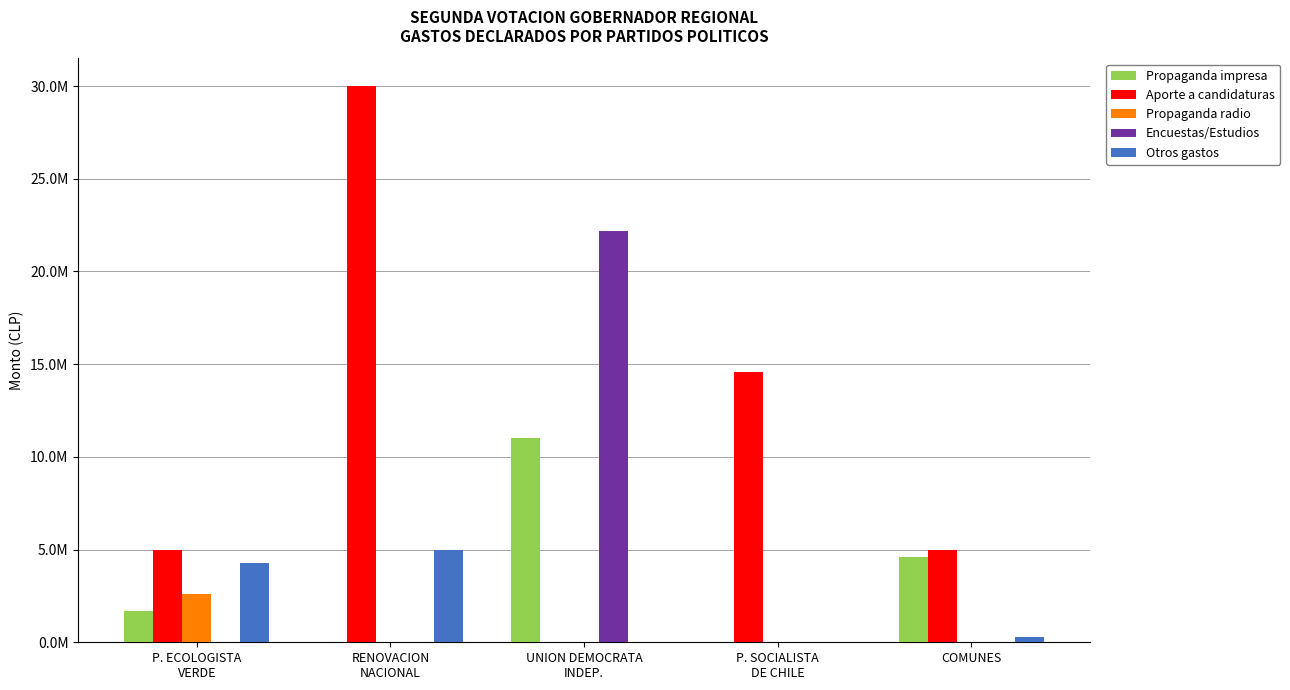

Which label corresponds to the smallest value in the chart?

RENOVACION
NACIONAL